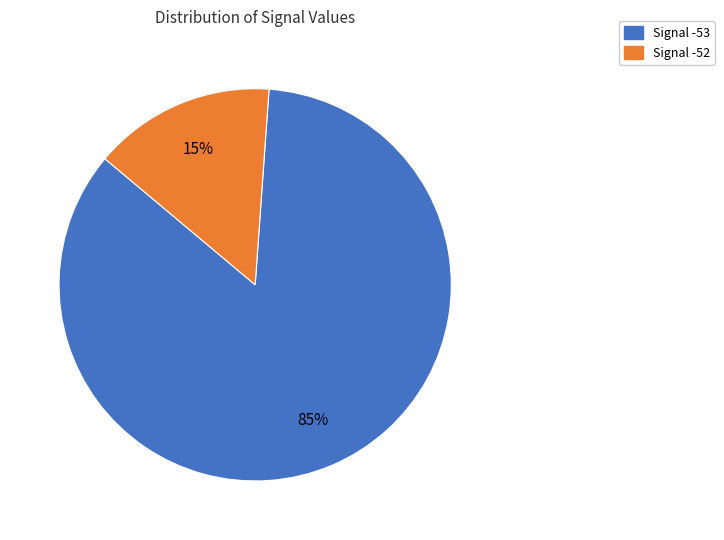

Is there any slice that represents more than half of the pie?

Yes